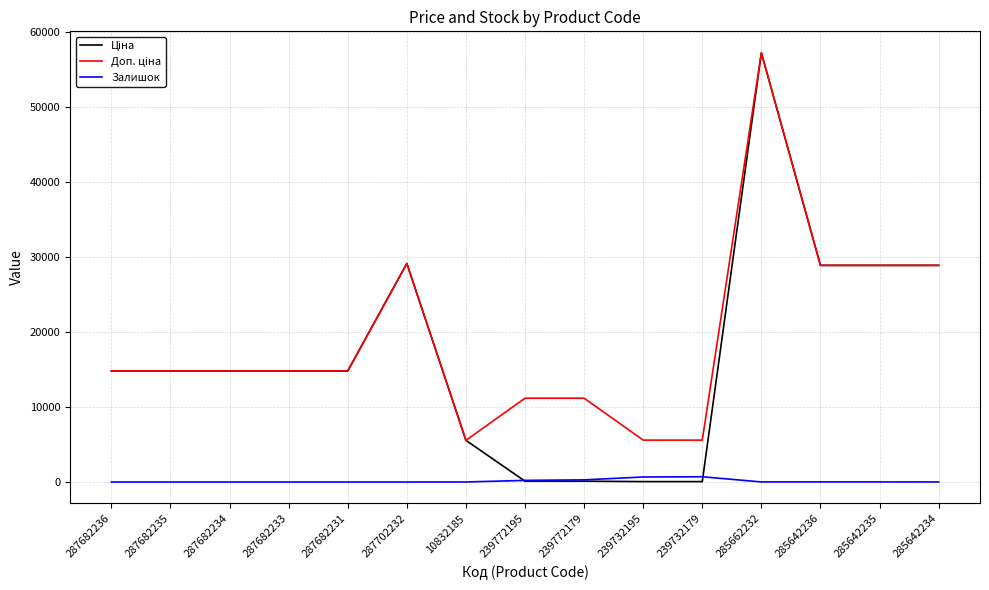

At which category is the sum across all series the highest?

285662232